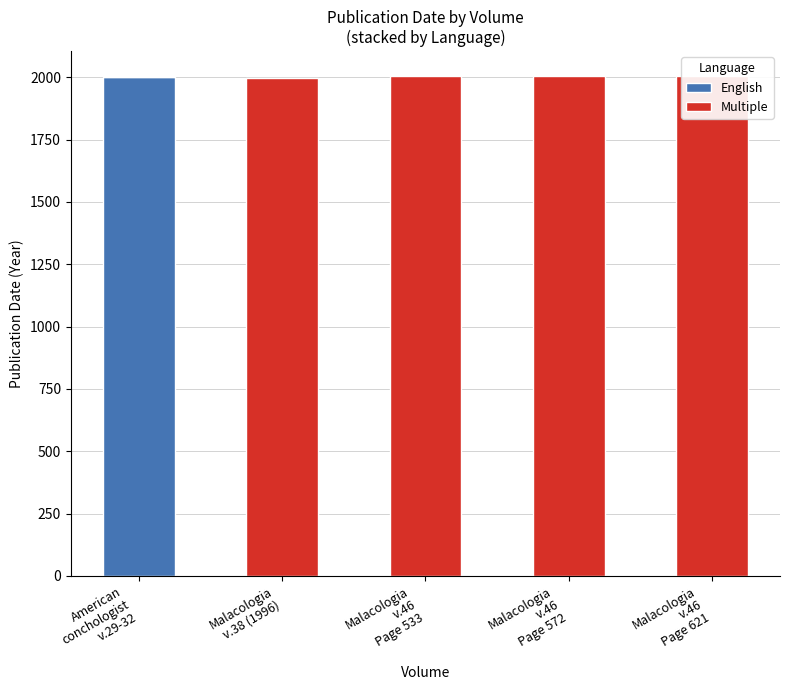

At which category is the sum across all series the highest?

Malacologia
v.46
Page 533